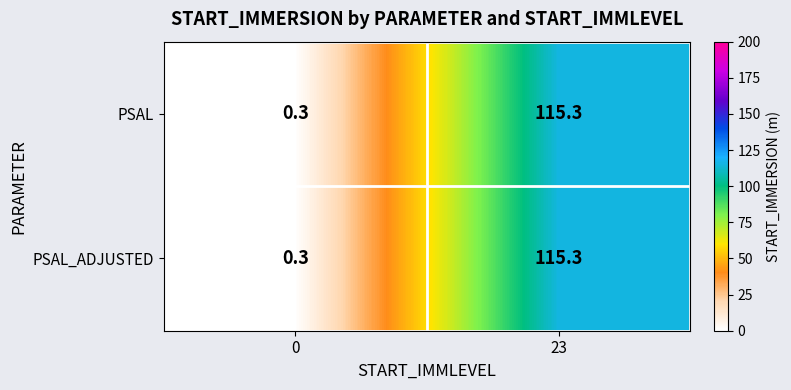

At which label does PSAL first exceed 115?

23